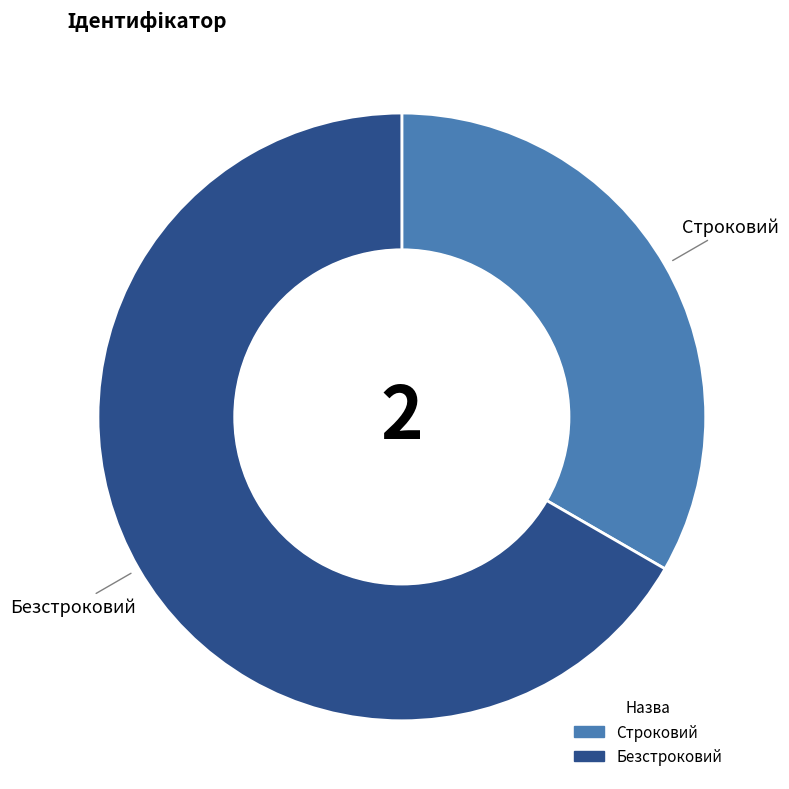

How many slices are in this pie chart?

2